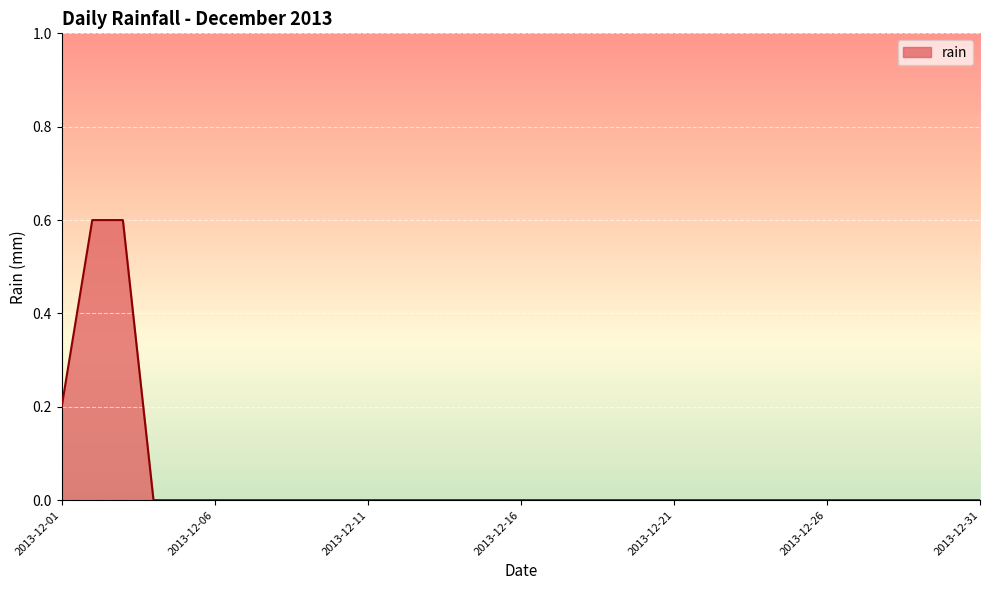

What is the greatest value displayed?

0.6